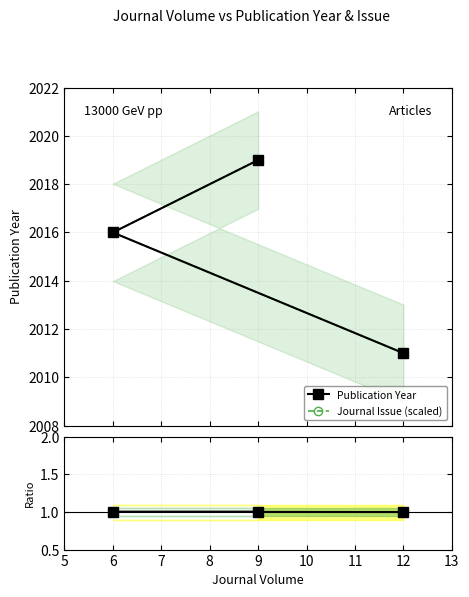

Which series has the widest spread of values?

Publication Year